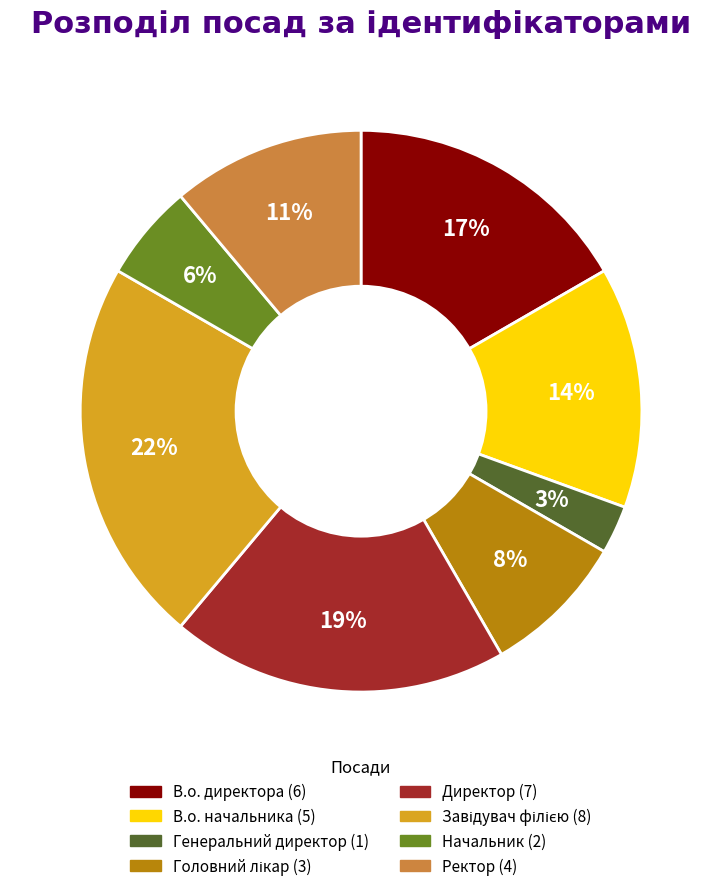

Which category has the smallest portion of the pie?

Генеральний директор